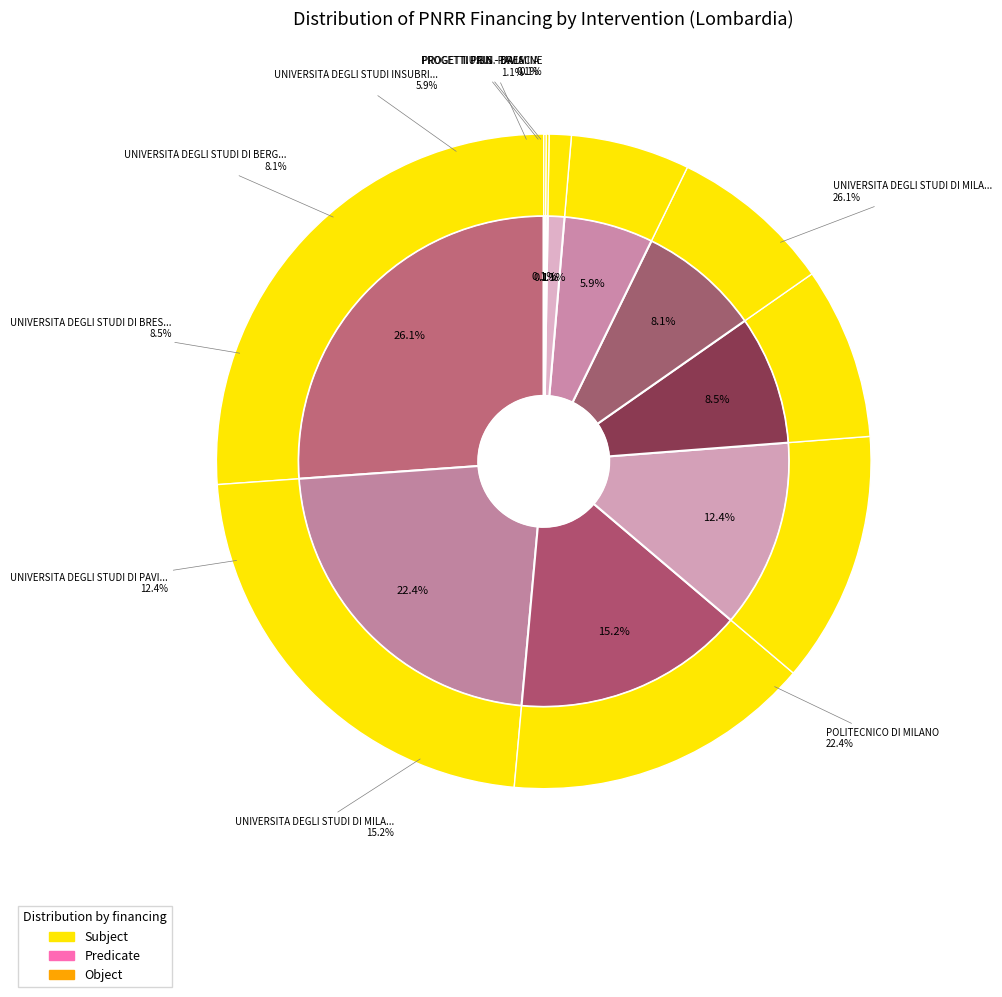

Which slice is the smallest?

PROGETTI PRIN - DALMINE